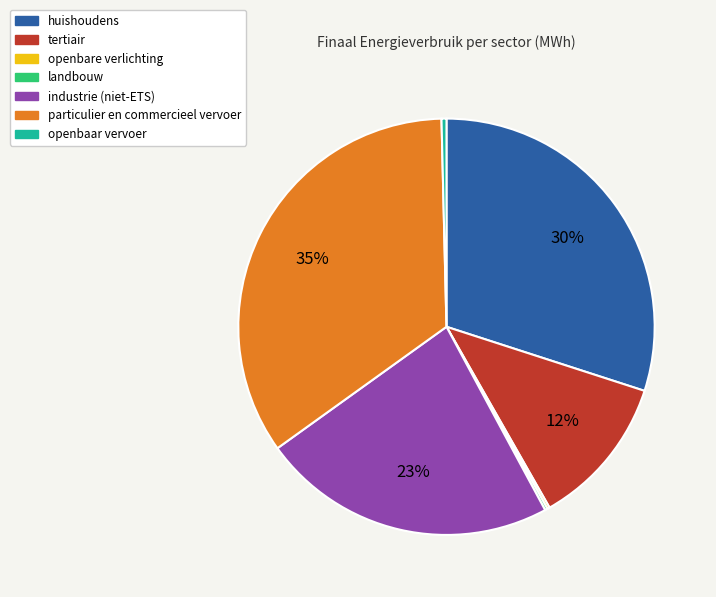

To the nearest percent, what is the average slice percentage?

14%